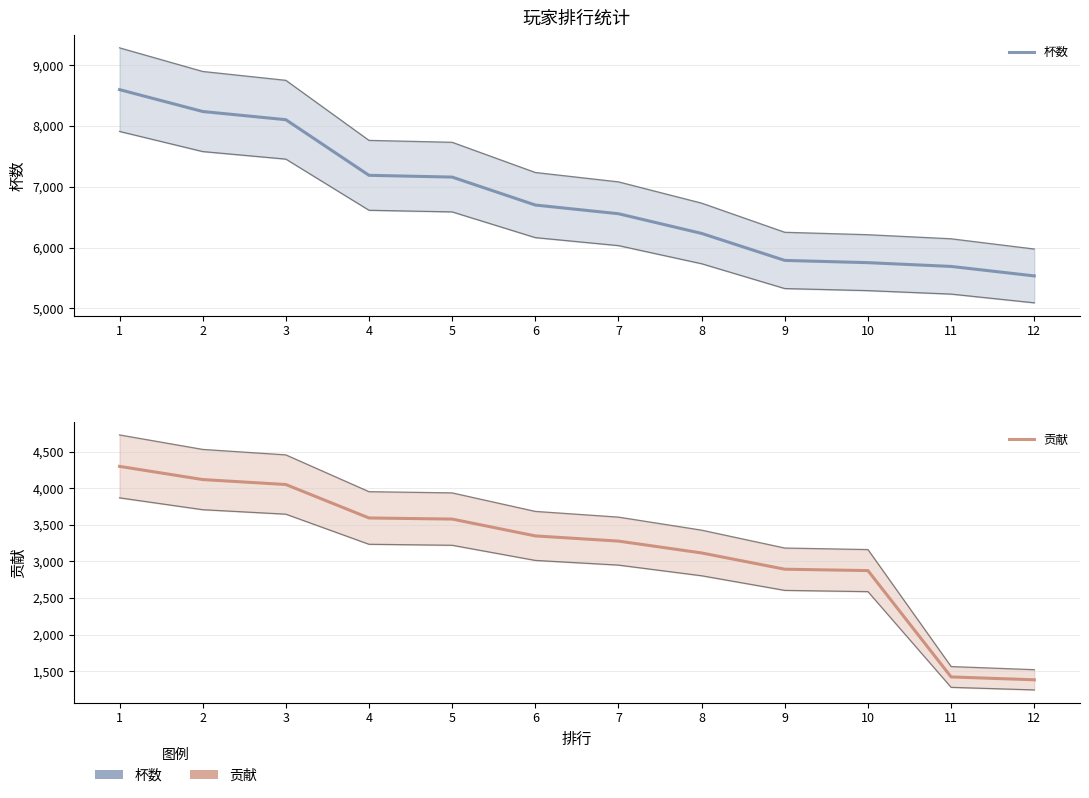

At 5, list the series in order from largest to smallest.

杯数, 贡献